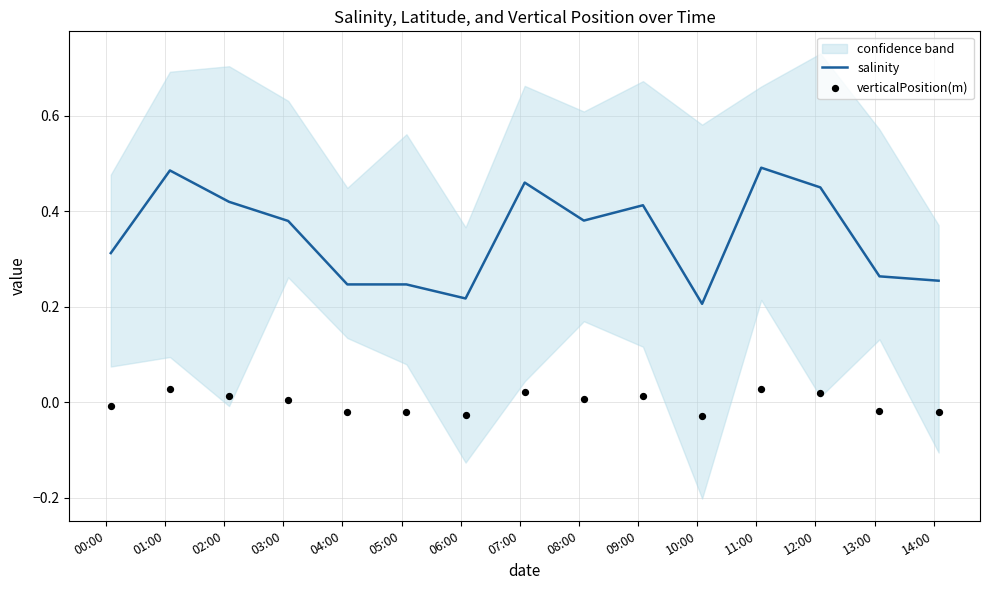

Which series contains the lowest Y value?

verticalPosition(m)